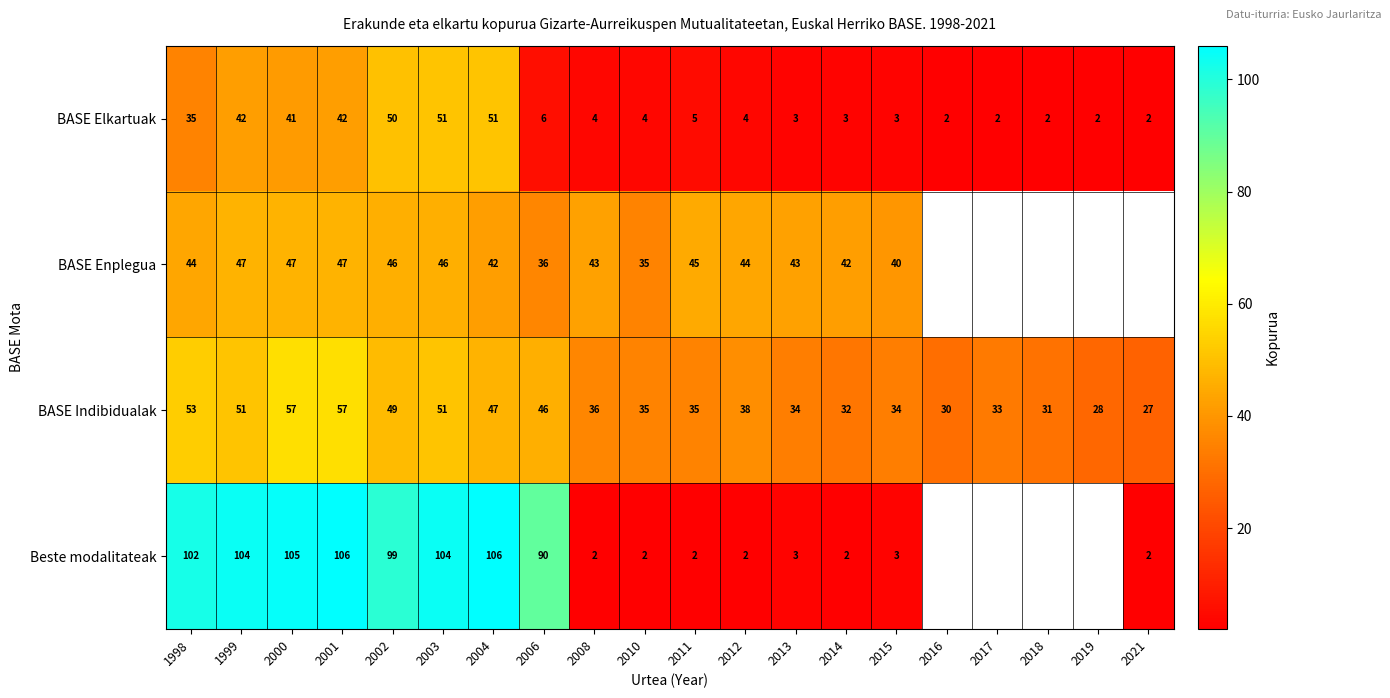

Which category has the lowest value in the BASE Indibidualak series?

2021